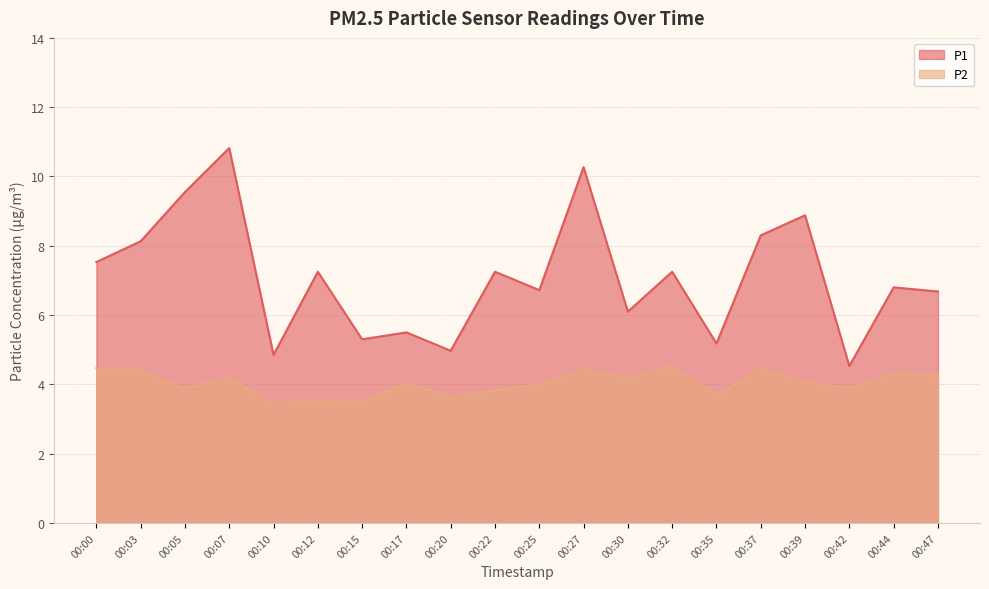

How many data points in P2 are above 4?

11